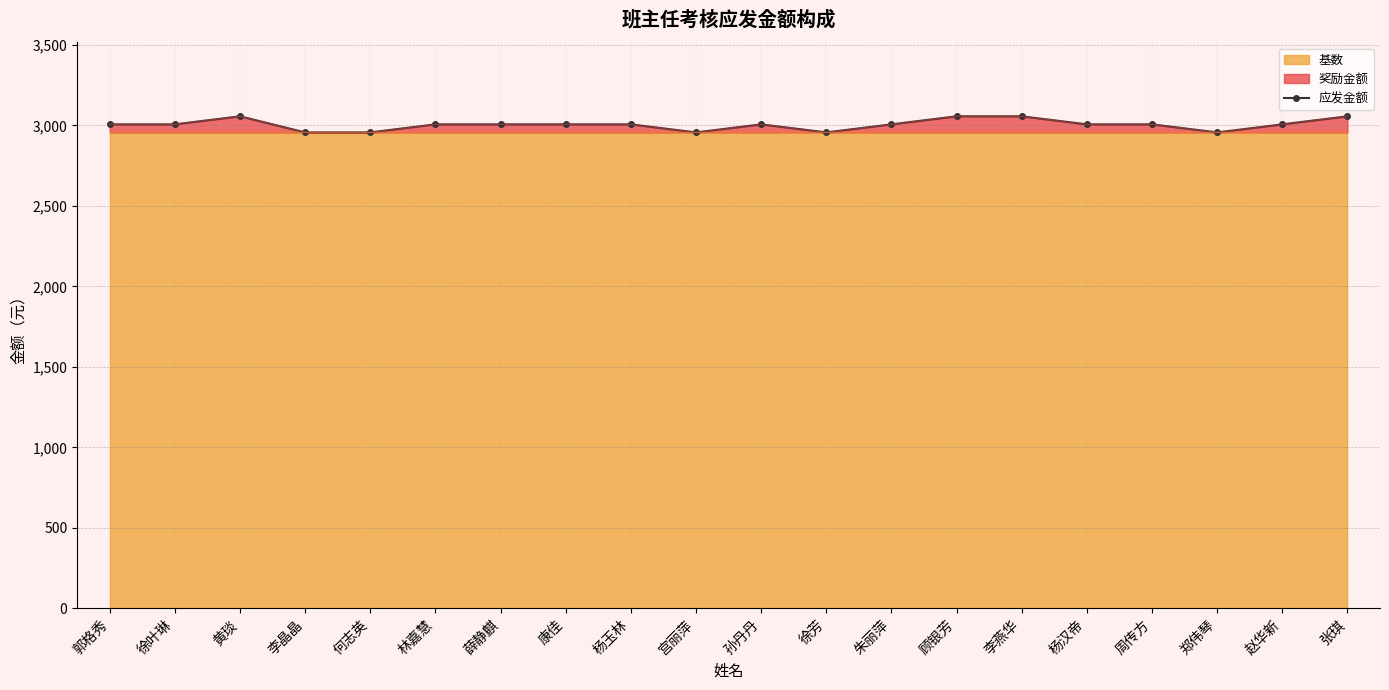

Which label corresponds to the smallest value in the chart?

李晶晶